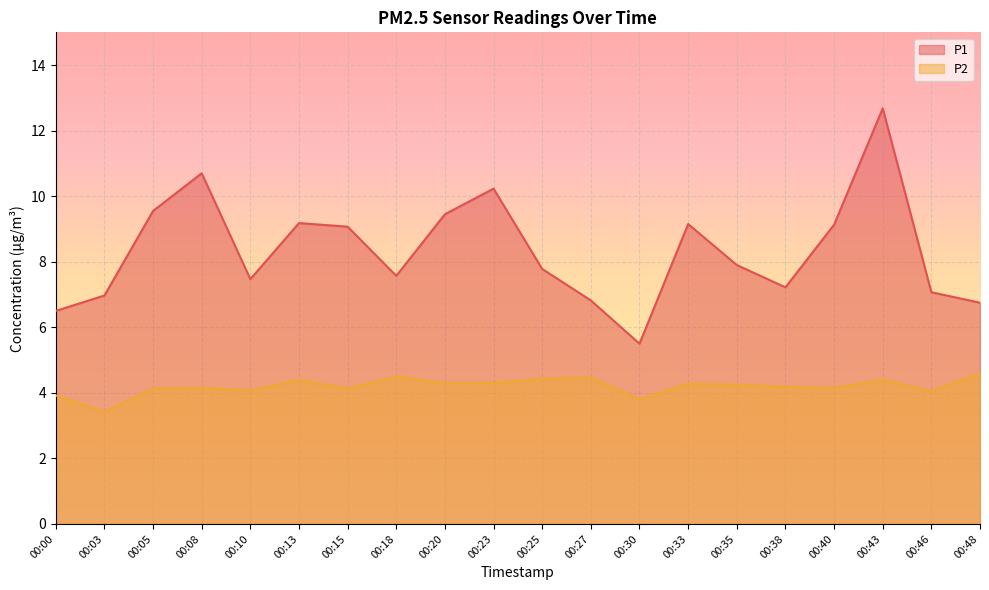

Reading left to right, extract all data points from this chart.

P1: 00:00=6.5	00:03=7.0	00:05=9.6	00:08=10.7	00:10=7.5	00:13=9.2	00:15=9.1	00:18=7.6	00:20=9.4	00:23=10.2	00:25=7.8	00:27=6.8	00:30=5.5	00:33=9.2	00:35=7.9	00:38=7.2	00:40=9.1	00:43=12.7	00:46=7.1	00:48=6.8
P2: 00:00=3.9	00:03=3.4	00:05=4.1	00:08=4.2	00:10=4.1	00:13=4.4	00:15=4.1	00:18=4.5	00:20=4.3	00:23=4.3	00:25=4.4	00:27=4.5	00:30=3.8	00:33=4.3	00:35=4.2	00:38=4.2	00:40=4.2	00:43=4.4	00:46=4.0	00:48=4.6